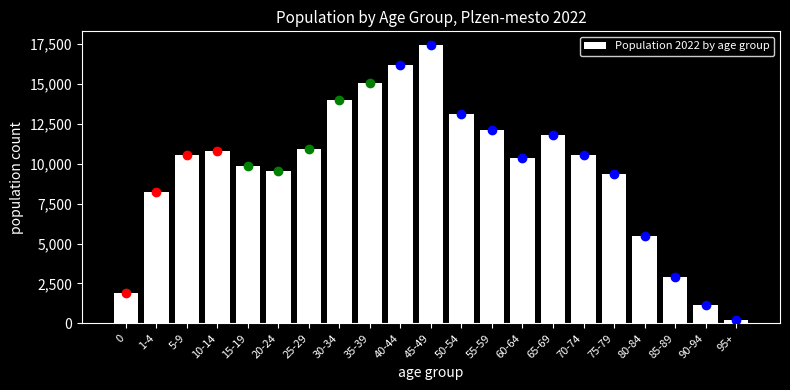

Is it true that the value at 85-89 is 2888?

True